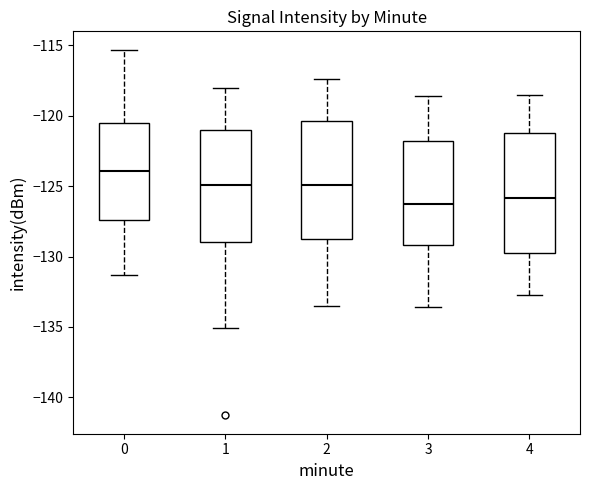

Where does the upper whisker of the box at x = 2 end on the y-axis? The values are not printed on the chart, so give them approximately, as read against the axis.

-117.5